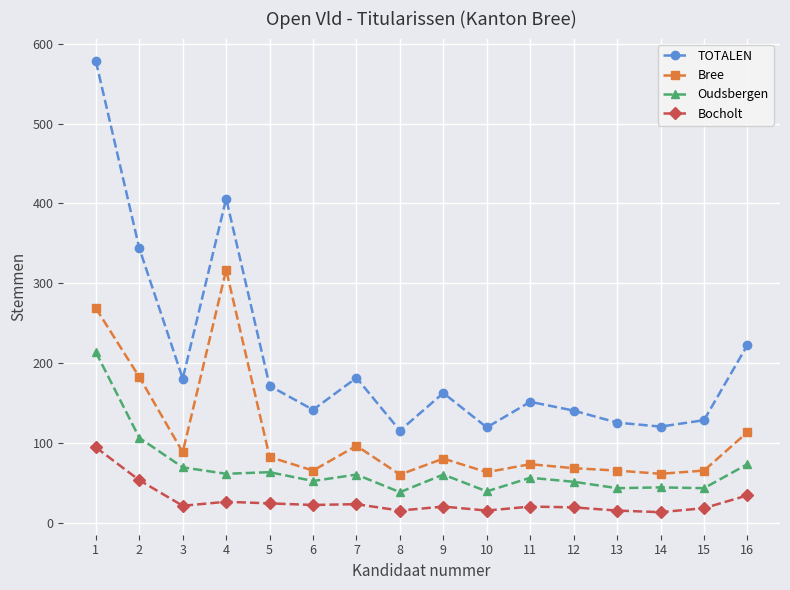

Rank the series by their maximum value, from highest to lowest.

TOTALEN, Bree, Oudsbergen, Bocholt